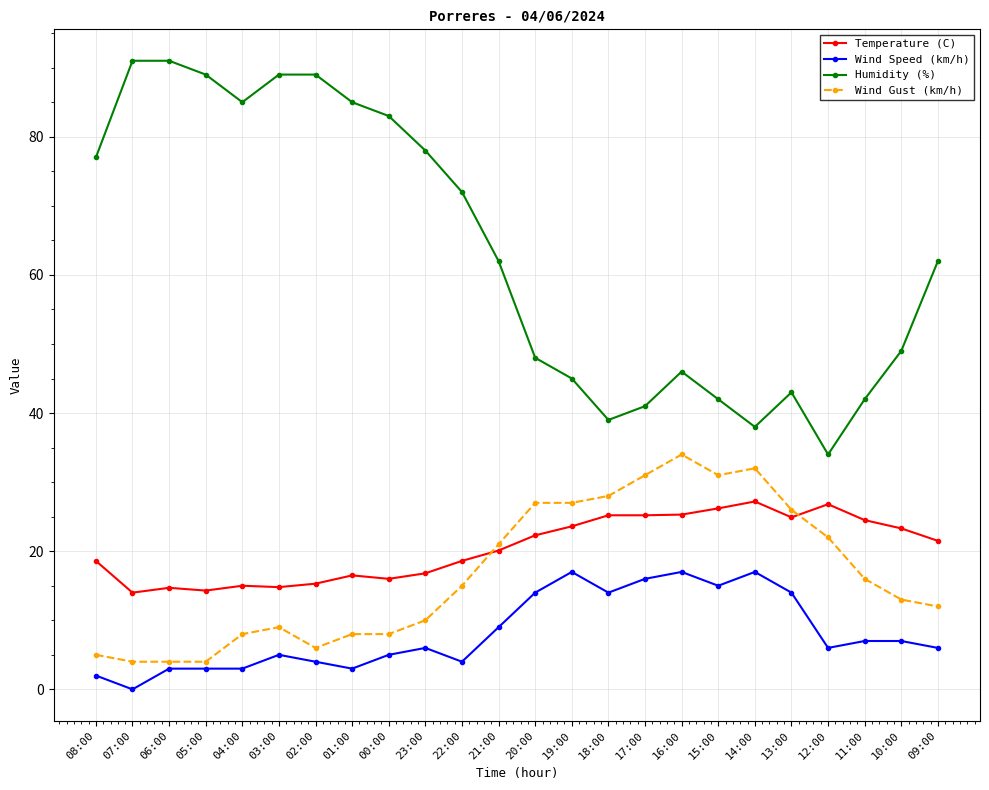

Rank the series at 12:00 from lowest to highest value.

Wind Speed (km/h), Wind Gust (km/h), Temperature (C), Humidity (%)